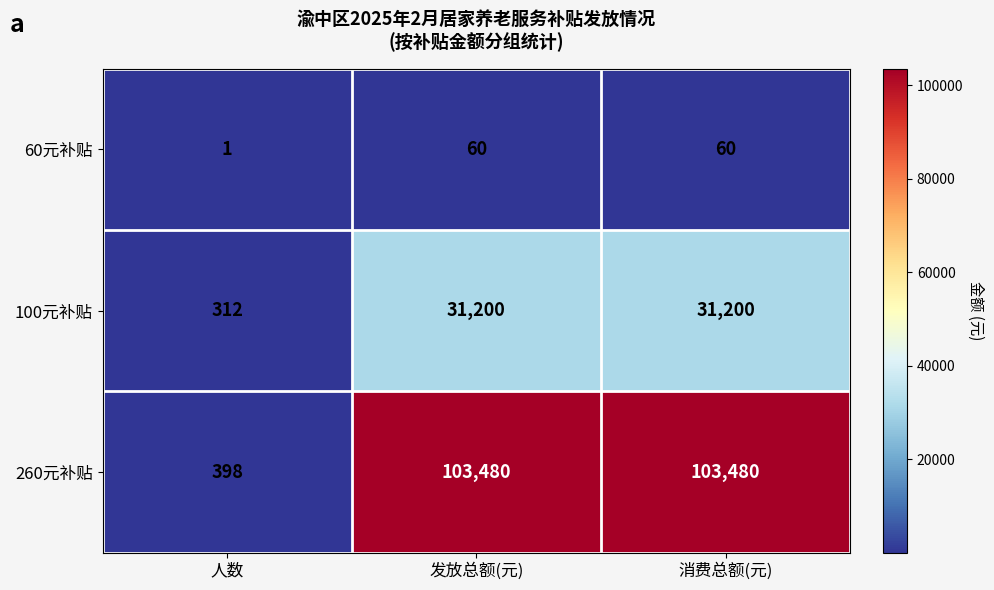

What is the spread (max minus min) of values at 发放总额(元)?

103420